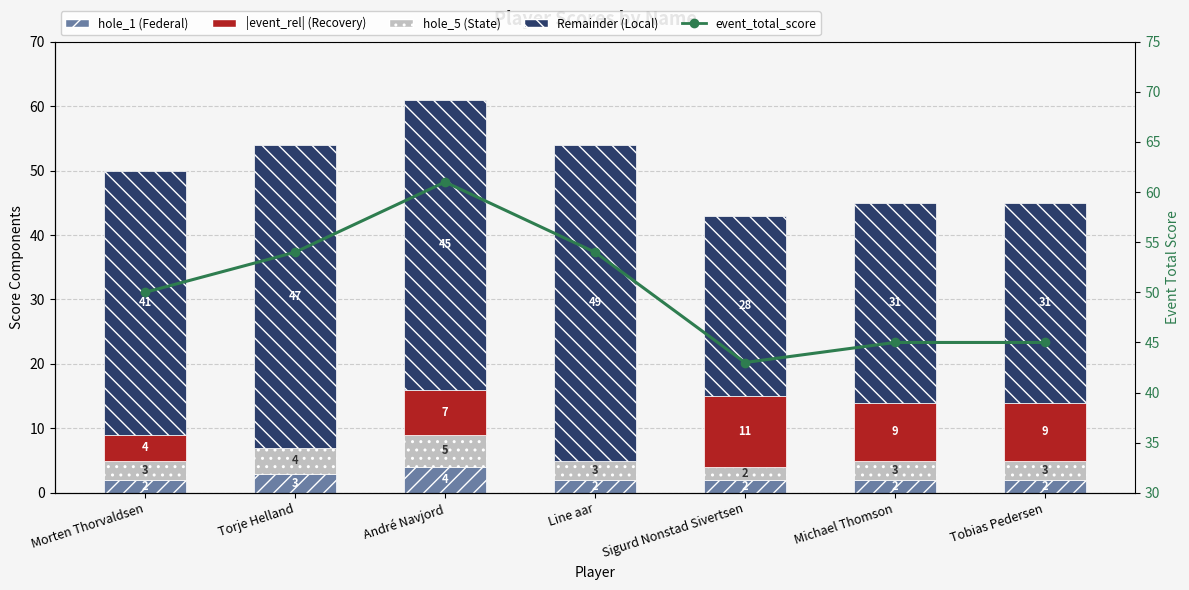

Between André Navjord and Torje Helland, which is larger?

André Navjord